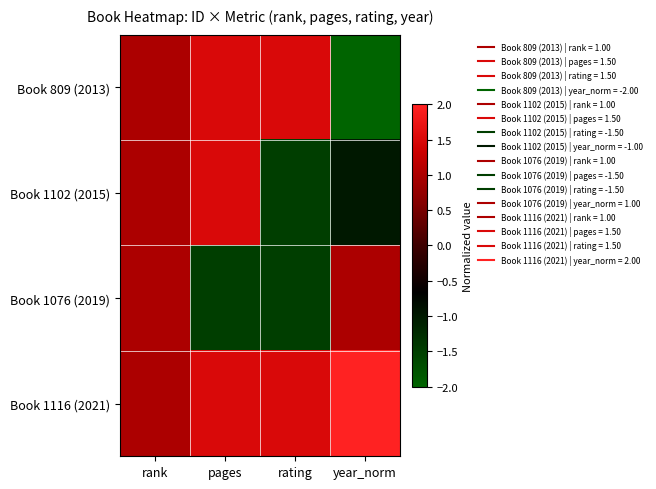

At how many categories does at least one series exceed 0?

4